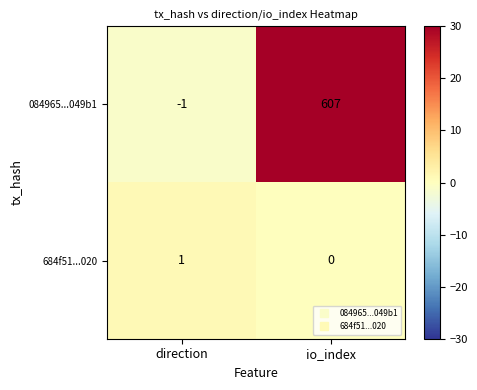

Reading right to left, extract all data points from this chart.

084965...049b1: io_index=607	direction=-1
684f51...020: io_index=0	direction=1